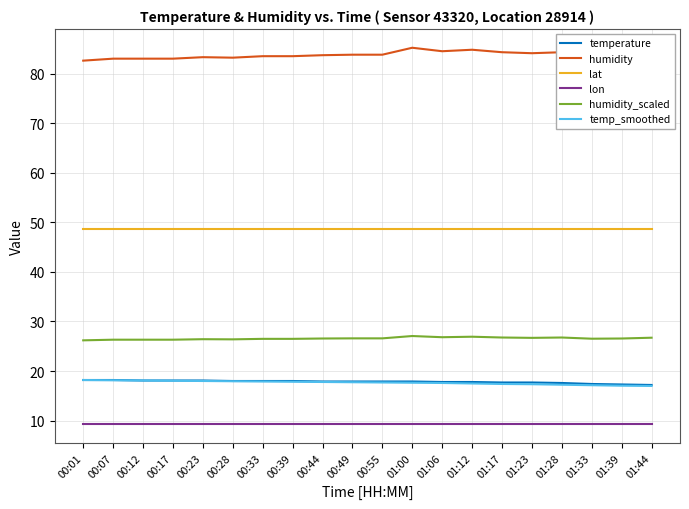

What is the difference between the temp_smoothed values at 00:39 and 00:17?

0.2